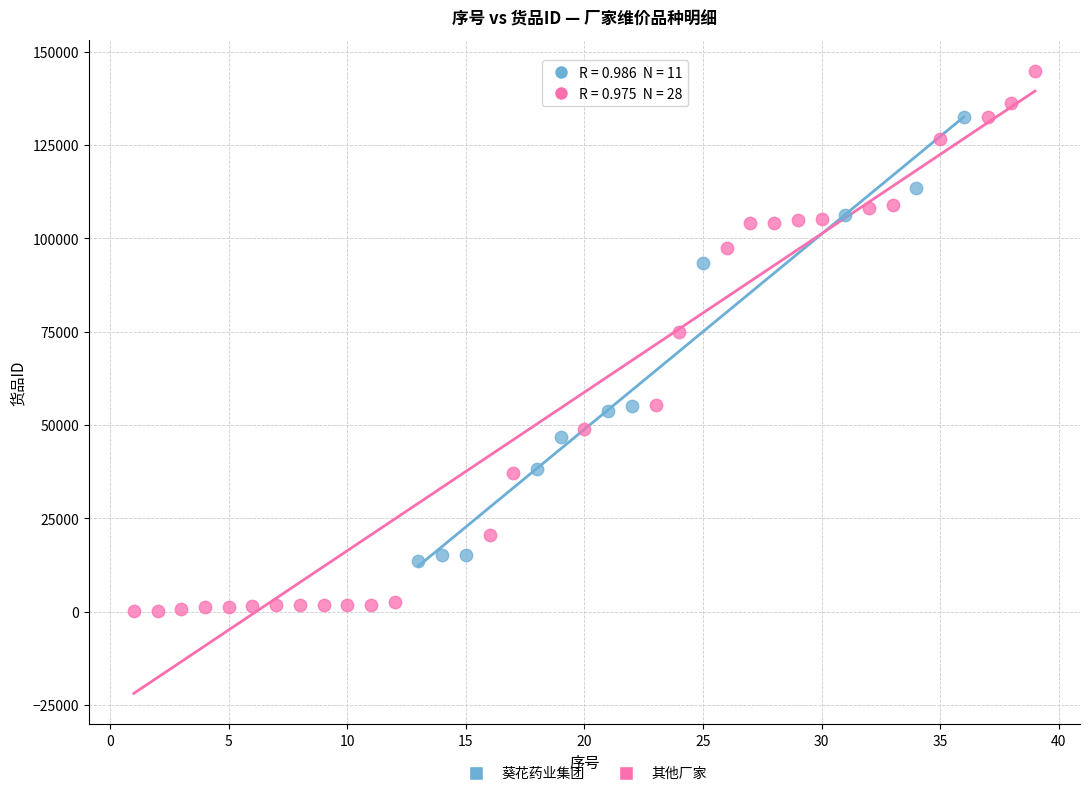

Which series has the widest spread of Y values?

其他厂家